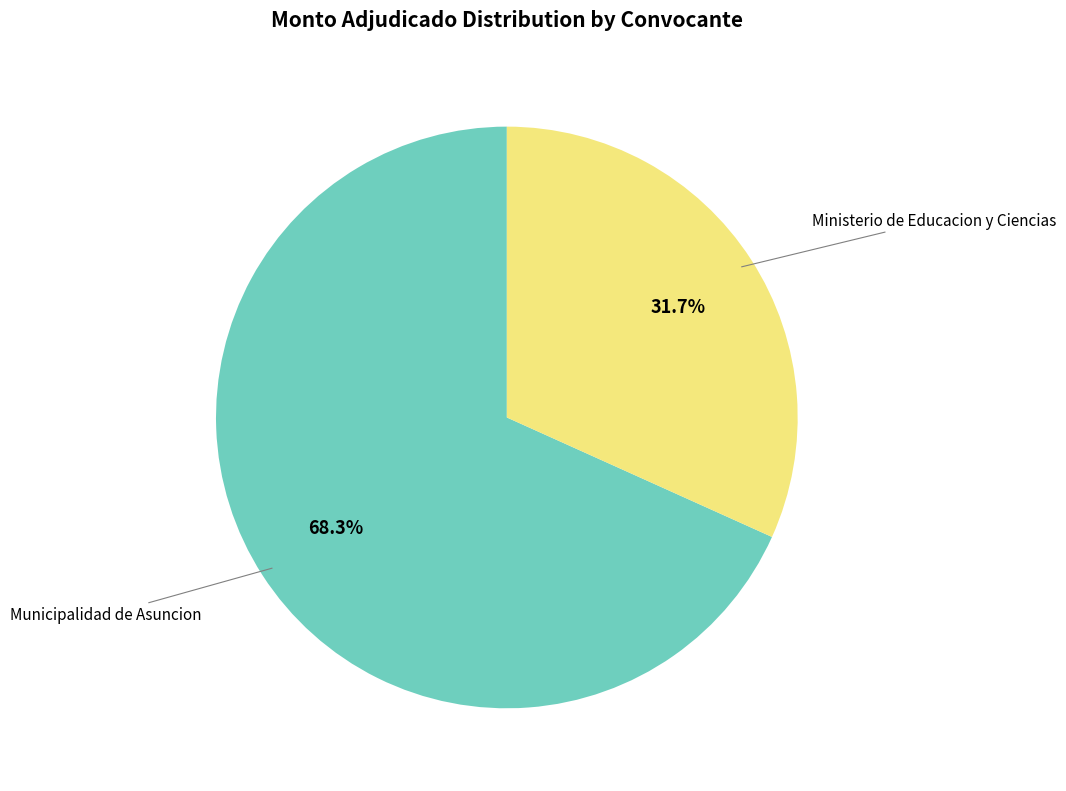

Is there any slice that represents more than half of the pie?

Yes